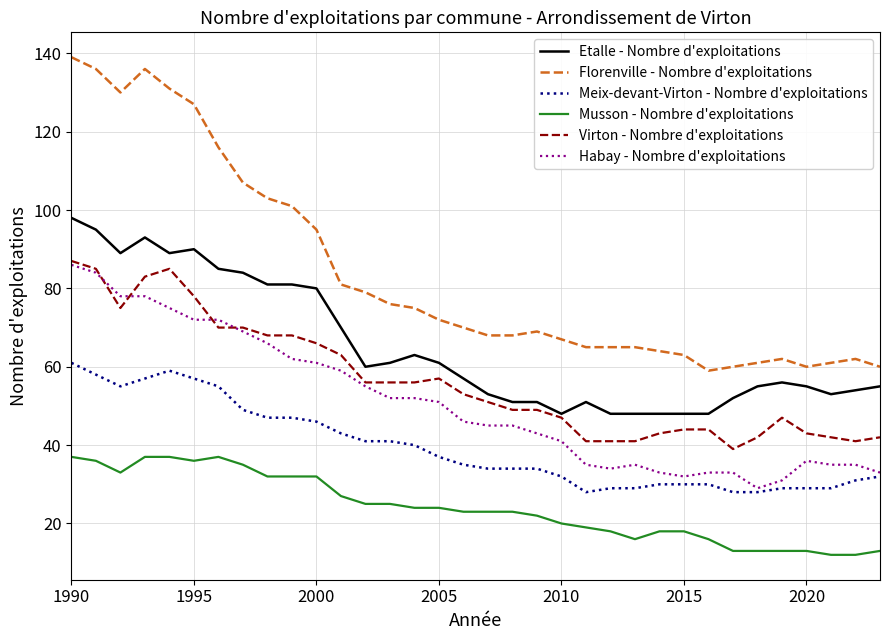

What is the smallest value displayed?

12